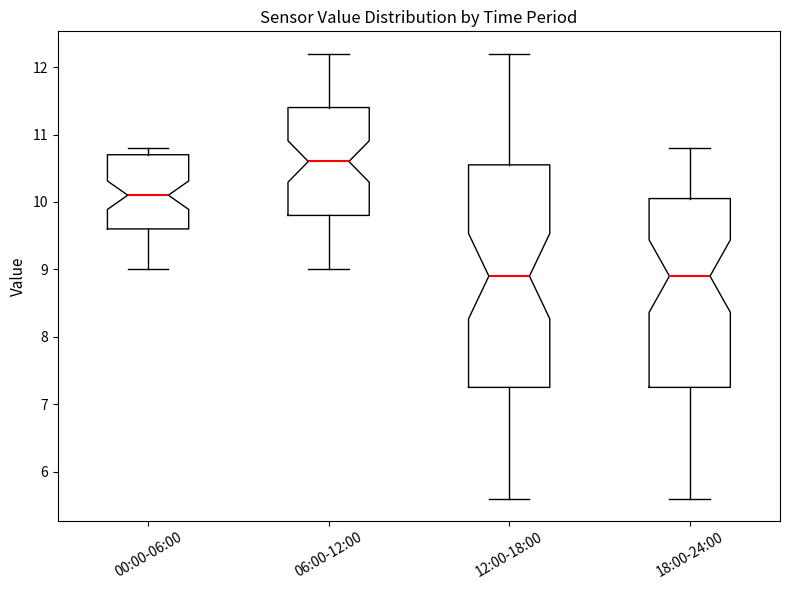

Comparing the boxes themselves (not the whiskers), which one is the tallest?

12:00-18:00